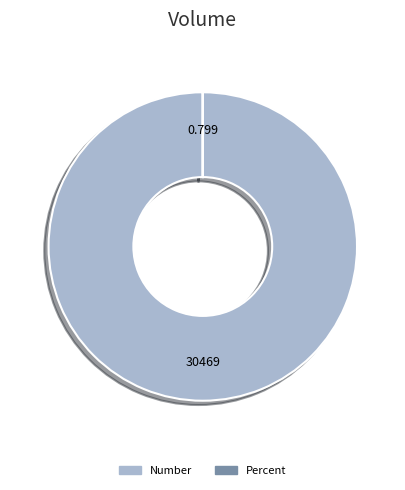

Which slice represents more than half of the pie?

Number